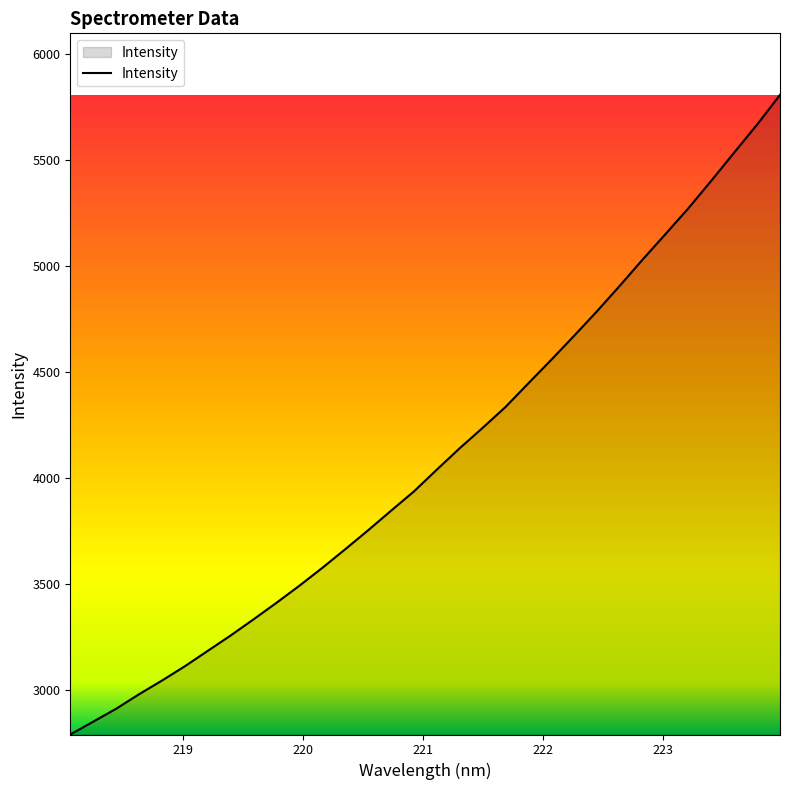

What is the greatest value displayed?

5809.0